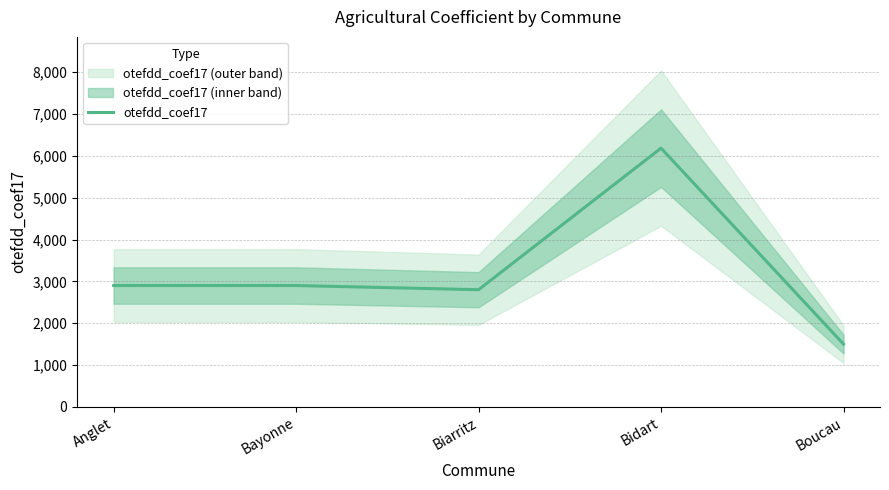

What is the label of the 1st point from the left?

Anglet